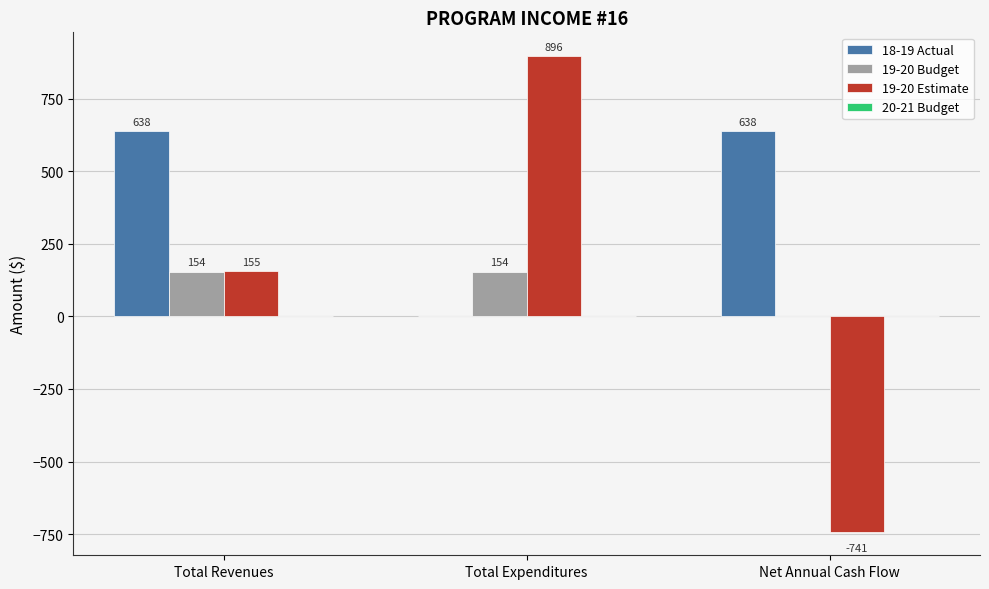

Which series changed the most between Total Revenues and Total Expenditures?

19-20 Estimate